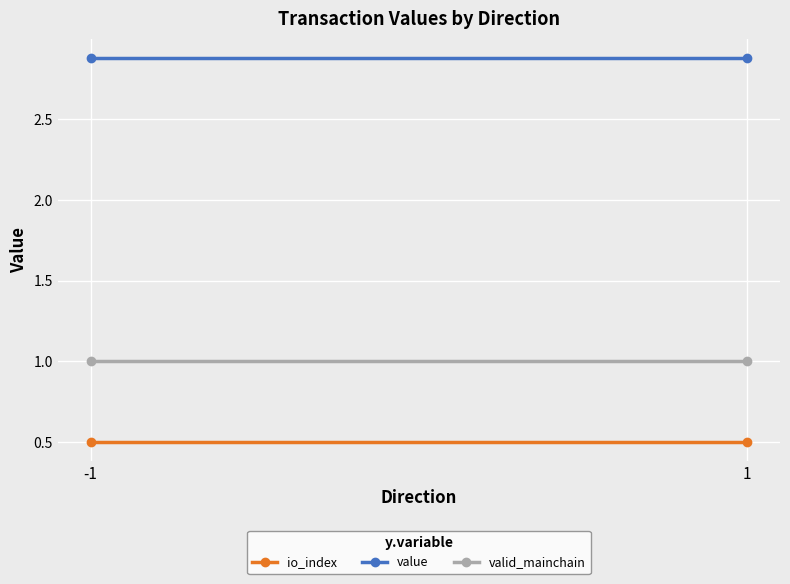

What is the spread (max minus min) of values at -1?

2.4